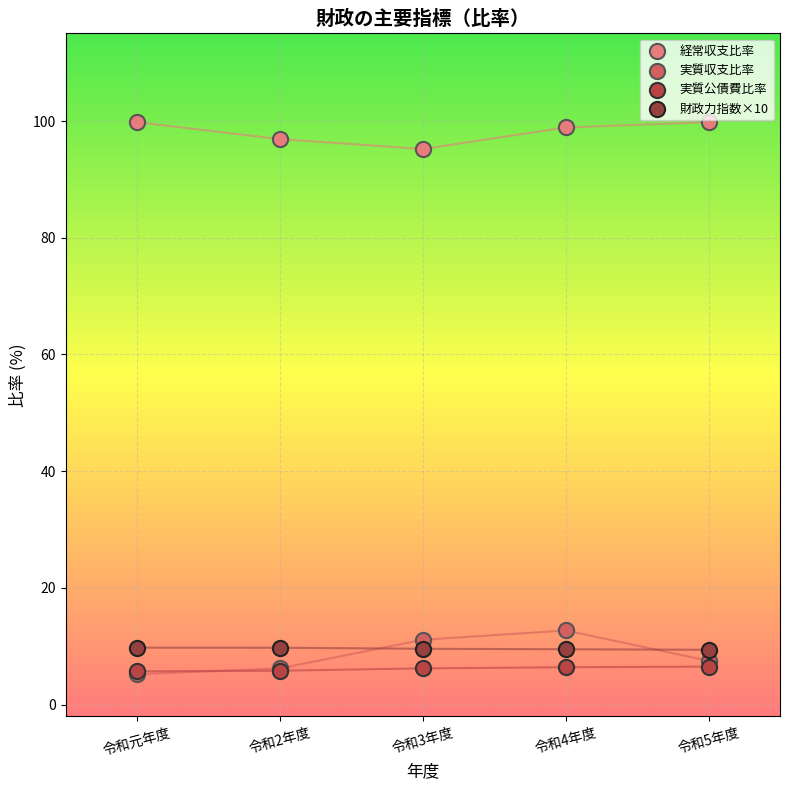

Which series has the widest spread of Y values?

実質収支比率